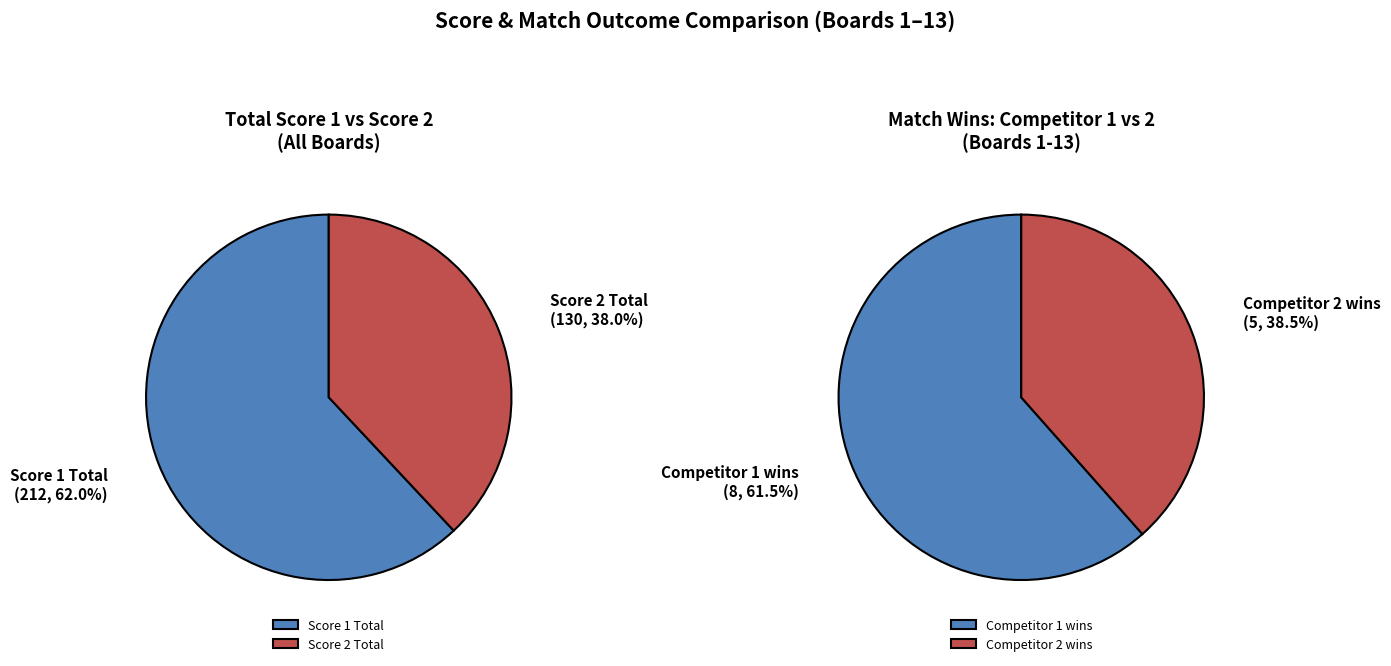

Is it true that 2 is 16% of the pie?

False